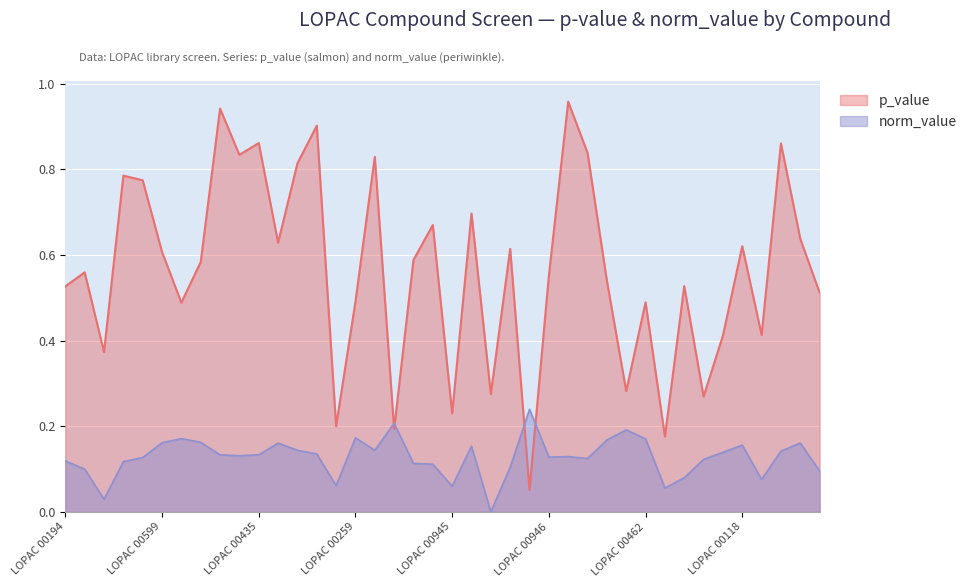

What is the label of the 23rd point from the left?

LOPAC 00287